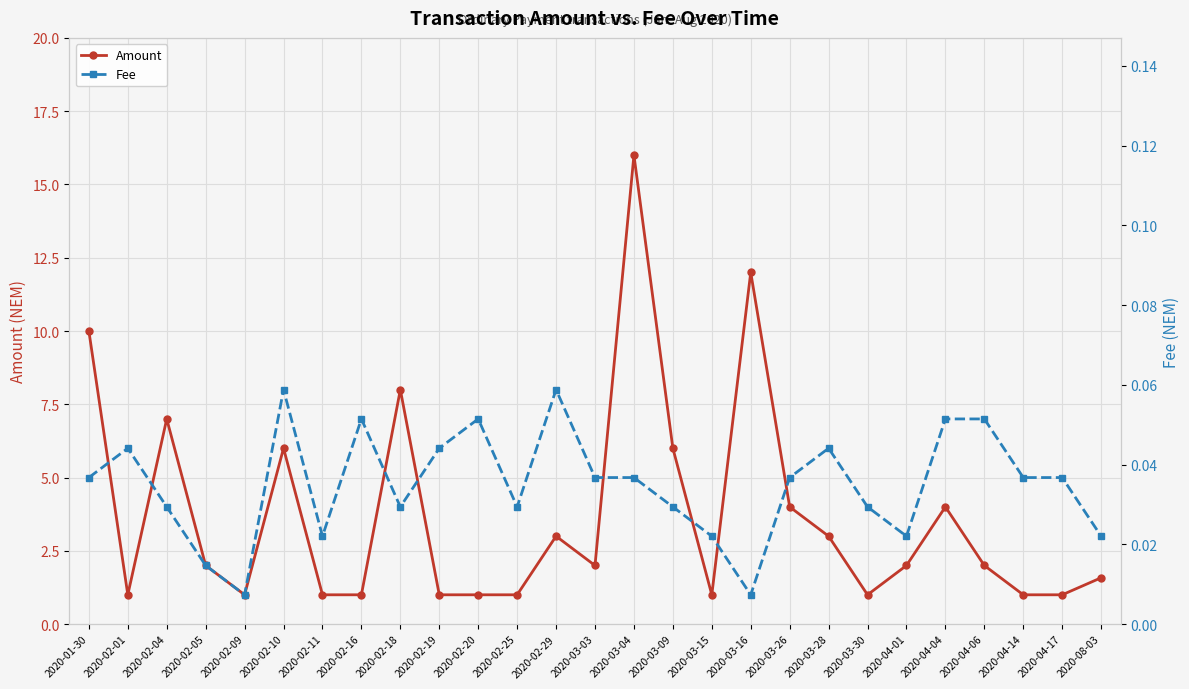

The value of Fee at 2020-02-10 is 0.0. True or false?

False